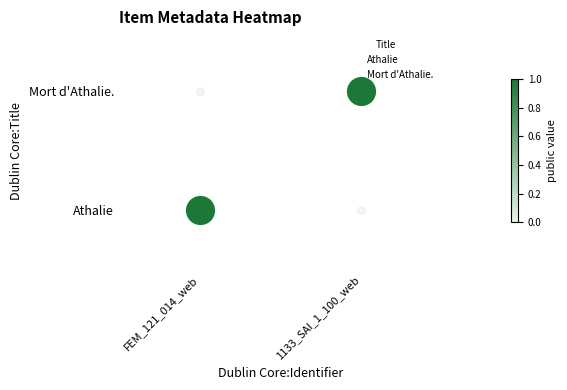

Is the value of Athalie at FEM_121_014_web greater than the value of Mort d'Athalie. at 1133_SAI_1_100_web?

No